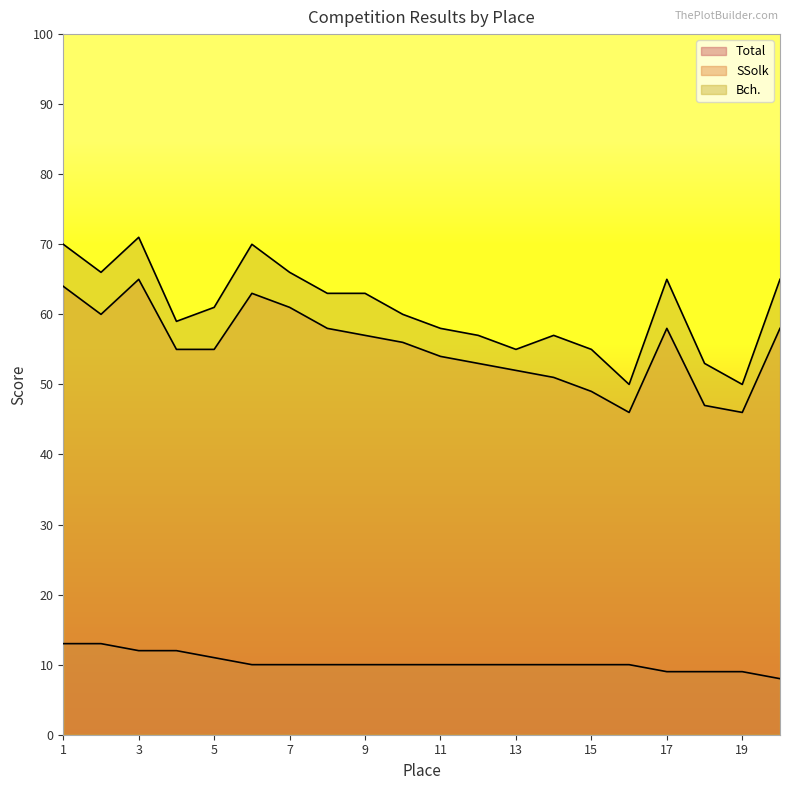

Count the number of data series in this chart.

3